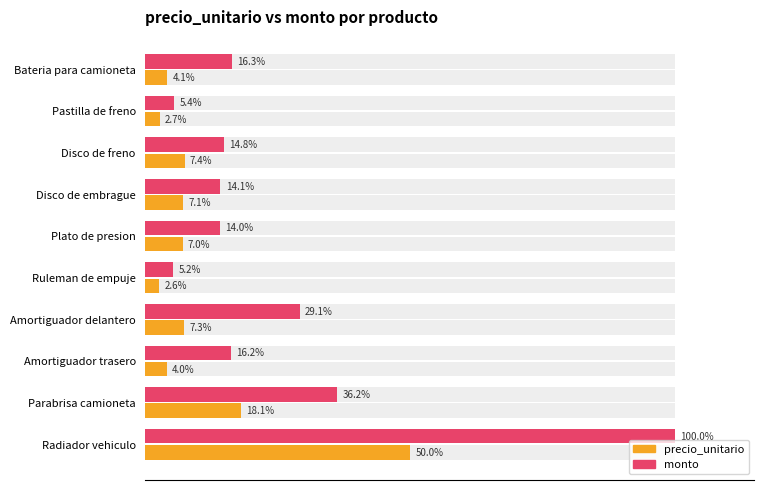

What are all the series names shown in the legend?

precio_unitario, monto